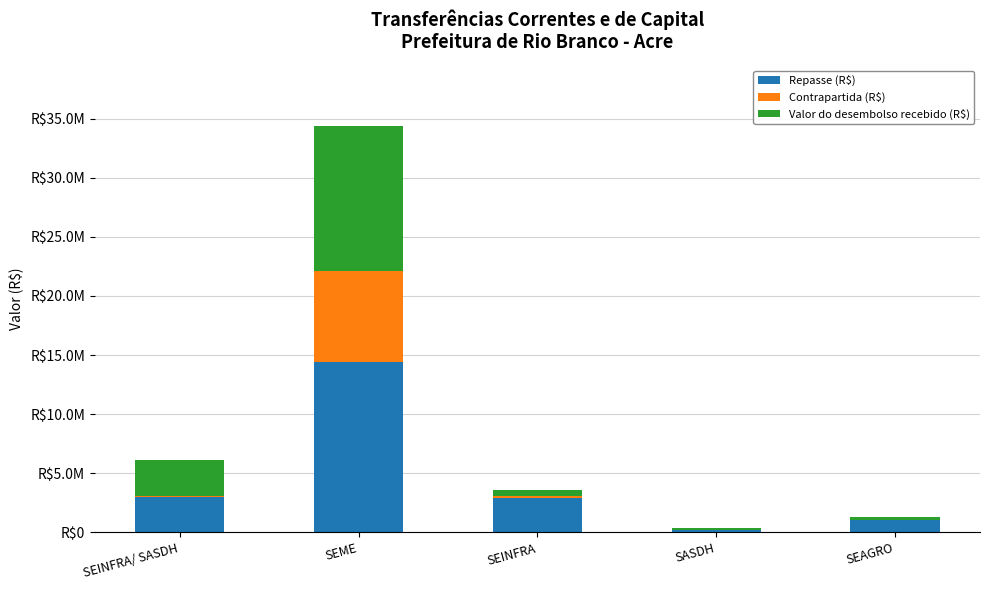

At which category is the sum across all series the highest?

SEME